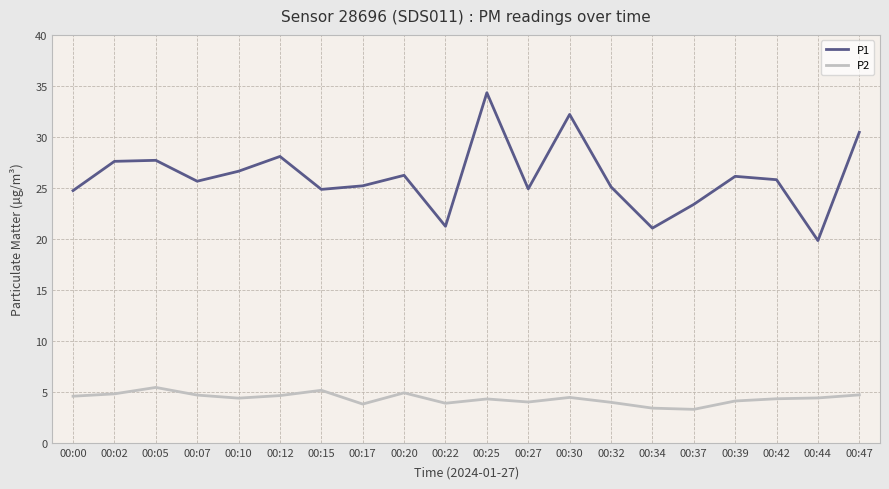

What is the difference between the highest and lowest values at 00:32?

21.1